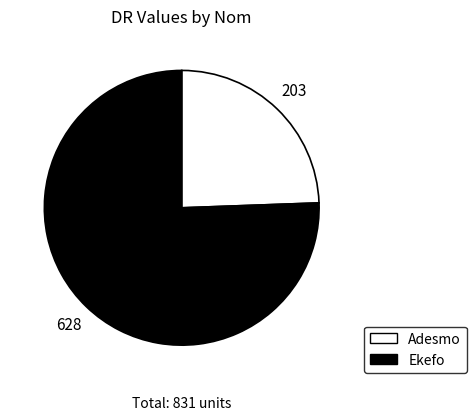

Which has a higher value, Adesmo or Ekefo?

Ekefo